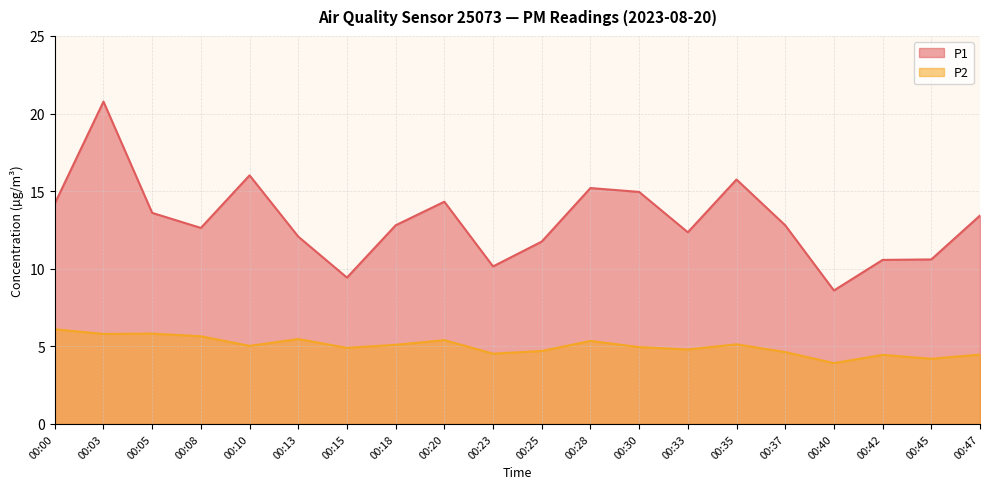

True or false: P2 and P1 intersect in this chart.

False